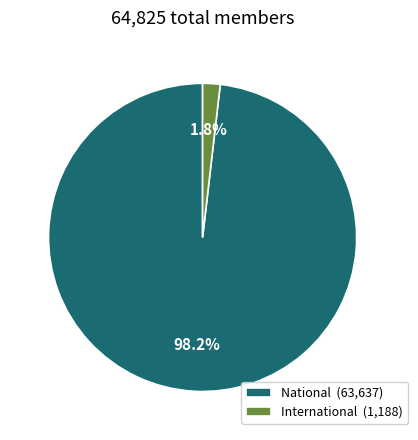

To the nearest percent, what portion does International represent?

2%